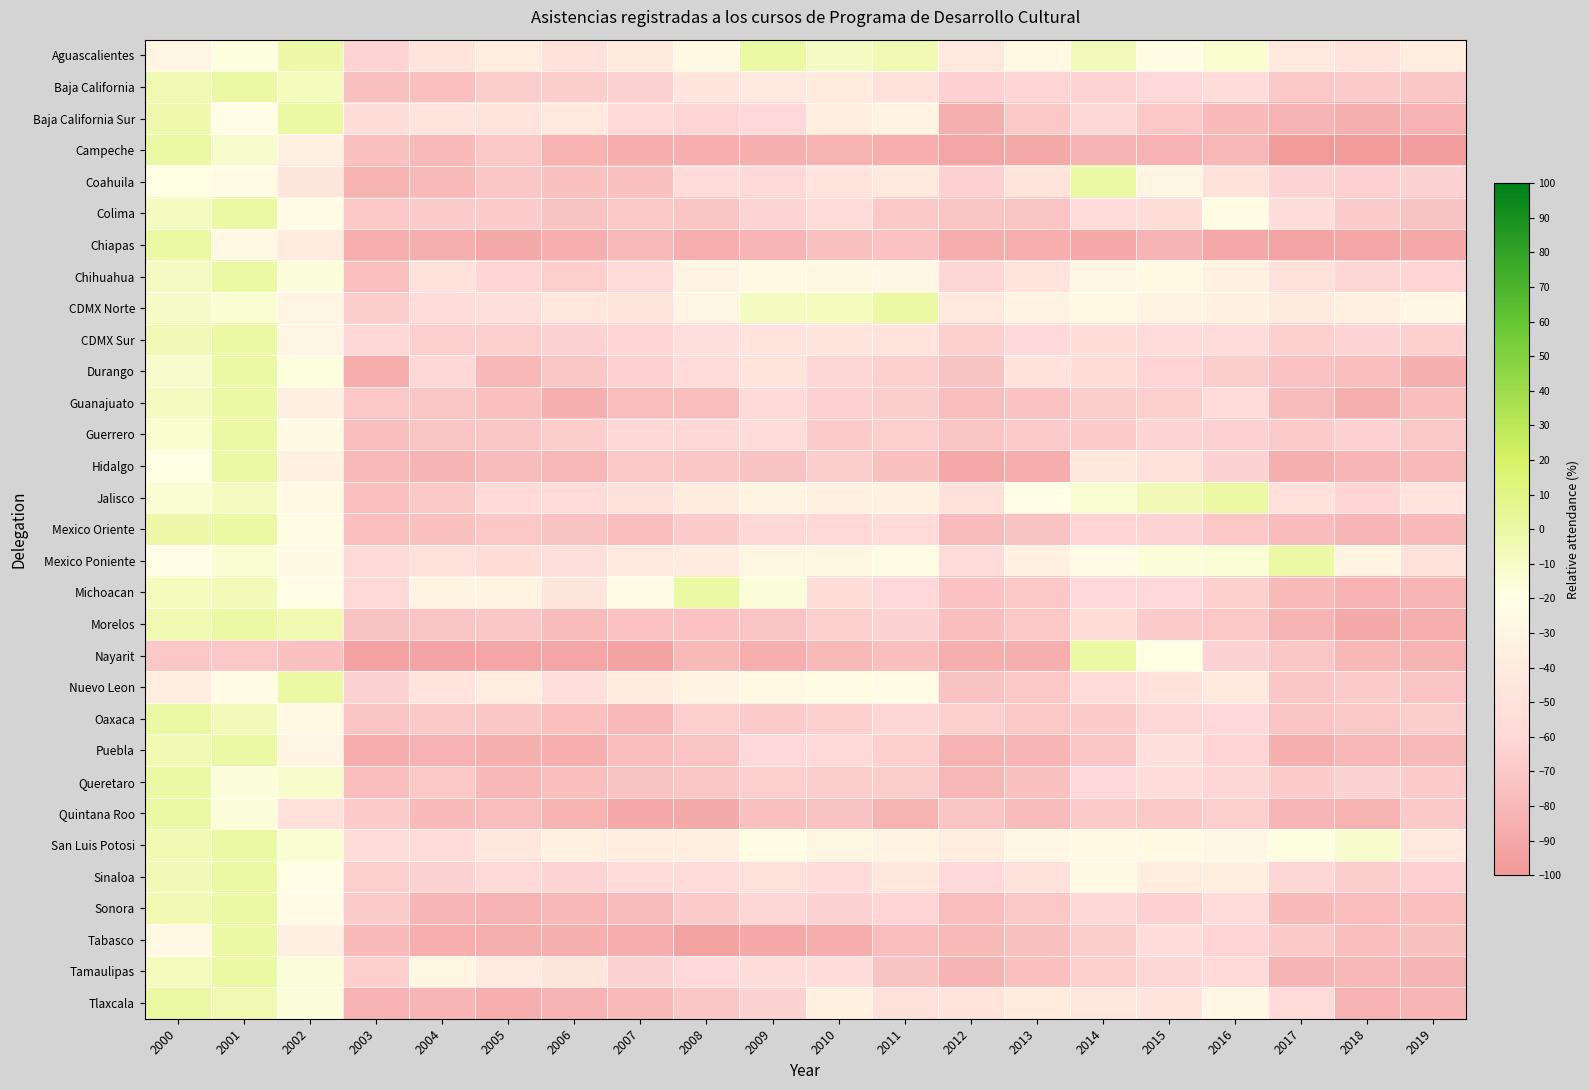

What is the total value across all series at 2013?

-1938.9